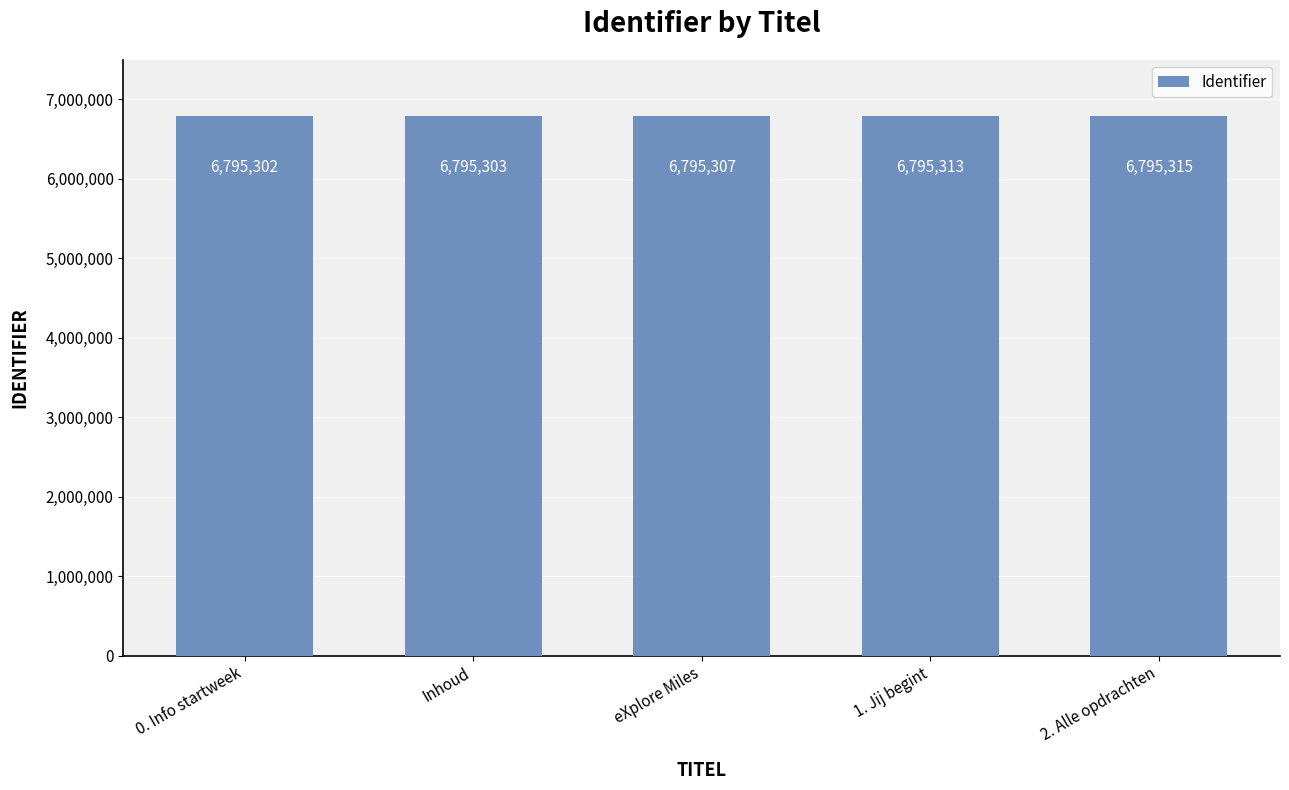

What is the sum of the values at Inhoud and 0. Info startweek?

13590605